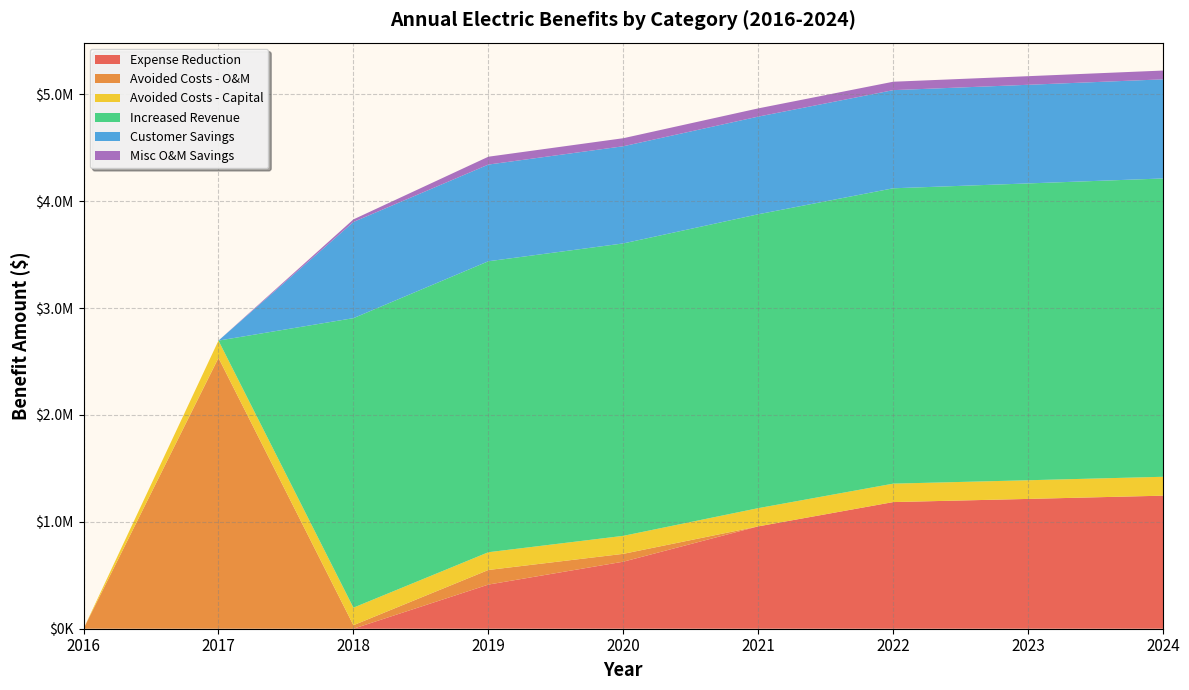

Reading right to left, what are all the values shown in this chart?

Expense Reduction: 1244815.2	1214453.9	1184833.0	957716.3	627189.5	412958.9	0.0	0.0	0.0
Avoided Costs - O&M: 0.0	0.0	0.0	0.0	73500.0	136576.4	32879.7	2533665.0	0.0
Avoided Costs - Capital: 176687.4	174581.6	172475.8	170370.0	168264.2	166158.4	164052.6	161946.8	0.0
Increased Revenue: 2790868.8	2776983.9	2763168.1	2749421.0	2735742.3	2722131.6	2708588.7	0.0	0.0
Customer Savings: 927361.2	922747.5	918156.7	913588.7	909043.5	904520.9	900020.8	0.0	0.0
Misc O&M Savings: 82250.0	80500.0	78750.0	77000.0	75250.0	73500.0	23914.5	0.0	0.0